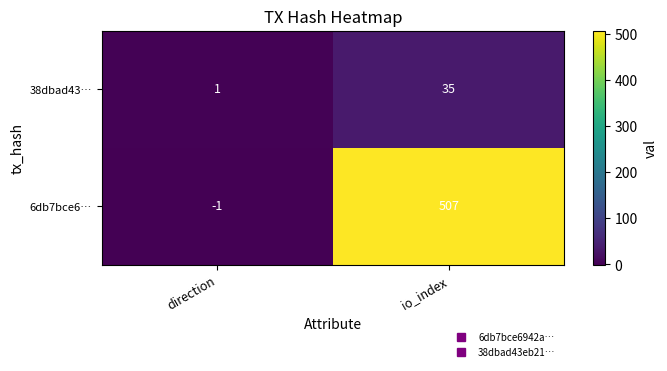

What is the difference between the highest and lowest values at direction?

2